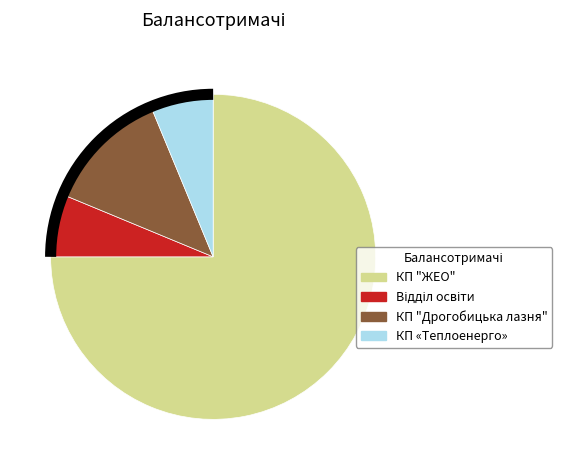

Which category has the biggest portion of the pie?

КП "ЖЕО"